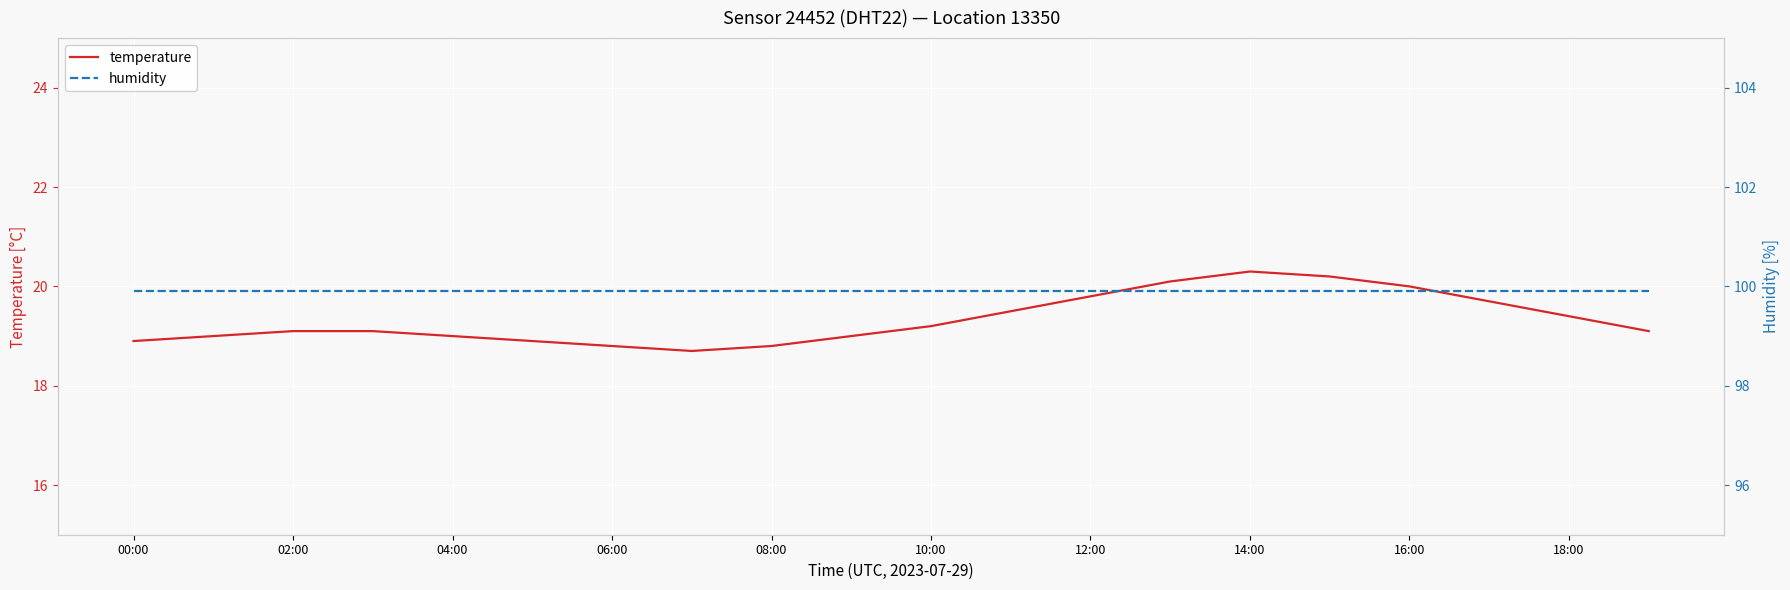

What is the highest value of the temperature series?

20.3